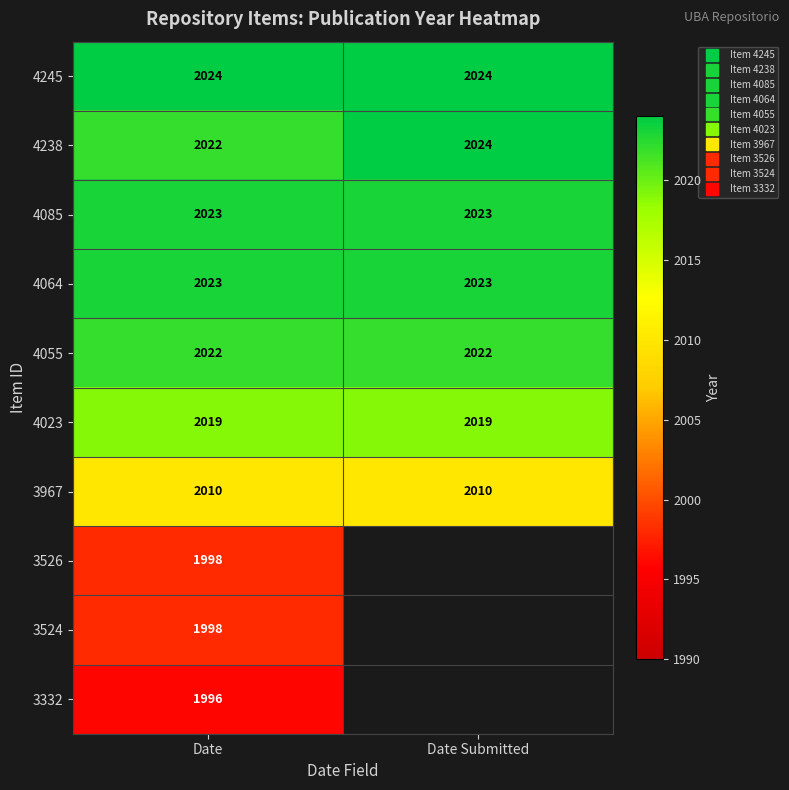

What is the average value of the 4245 series?

2024.0